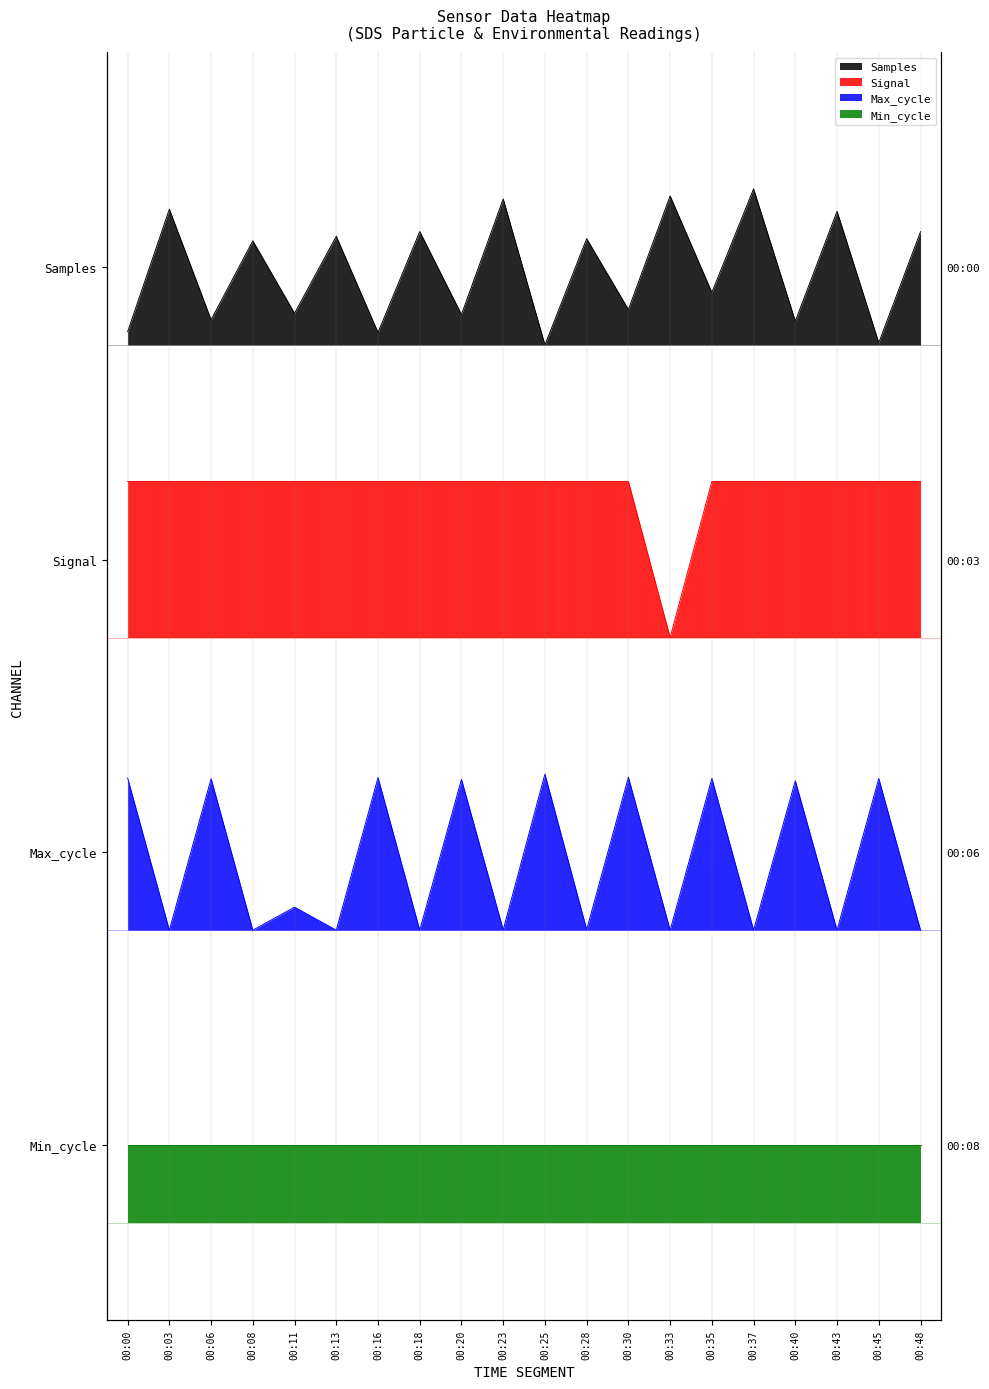

Read the 28 value at 00:11.

4.7